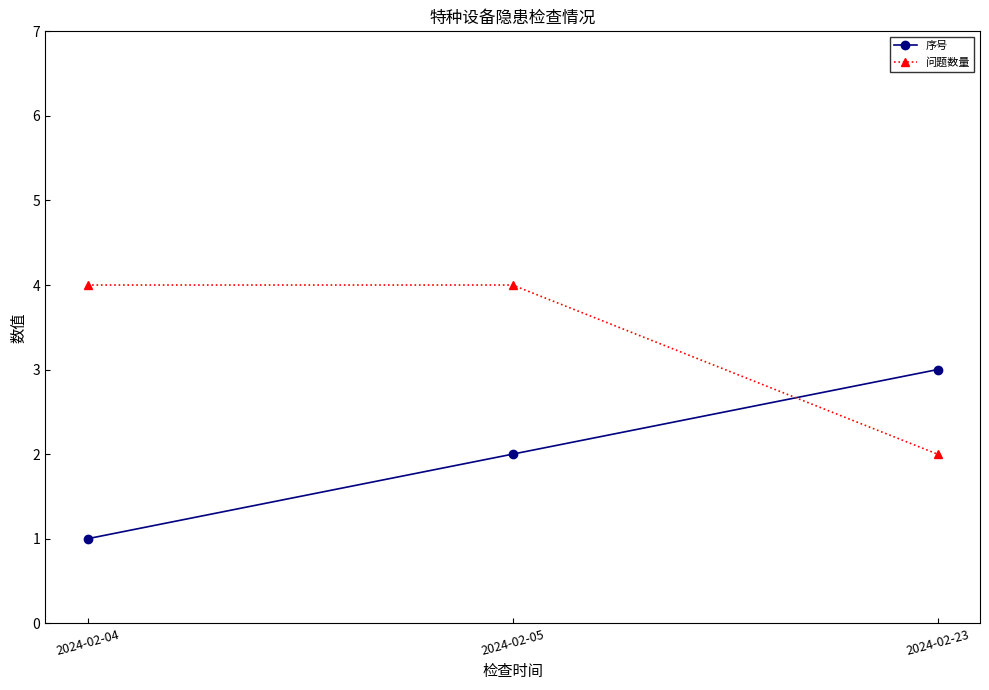

What are all the series names shown in the legend?

序号, 问题数量